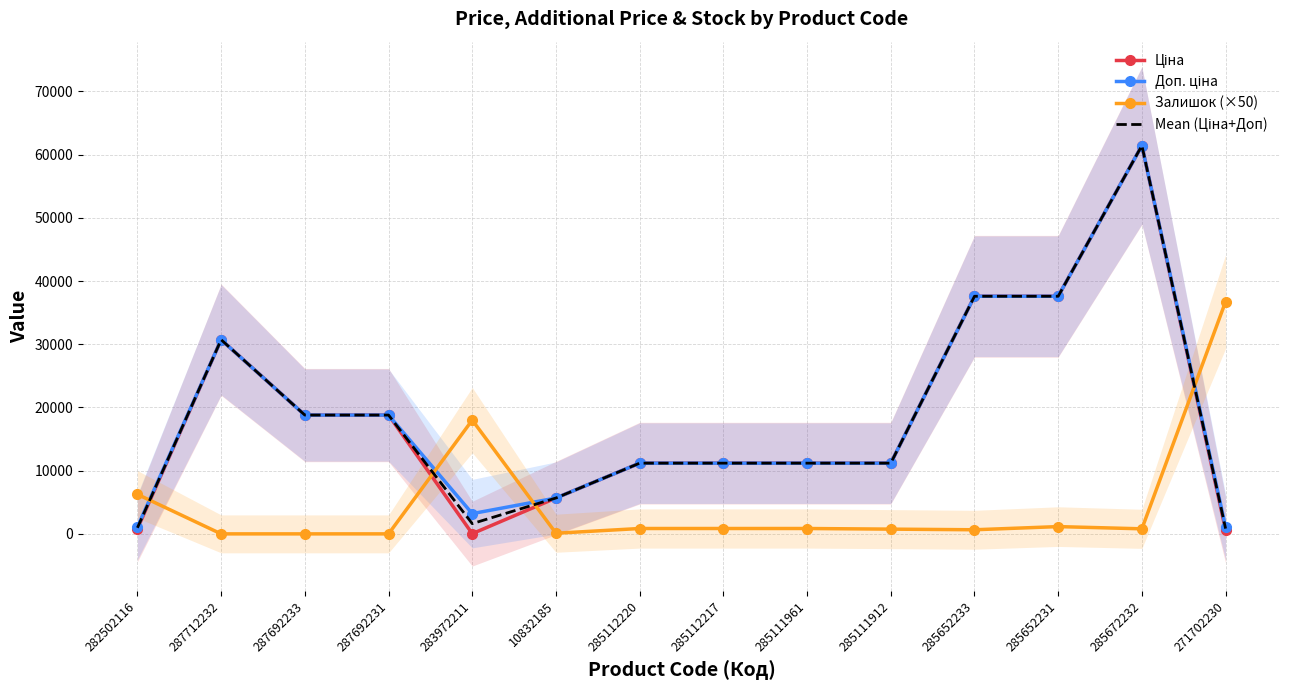

Which category has the lowest value in the Ціна series?

283972211